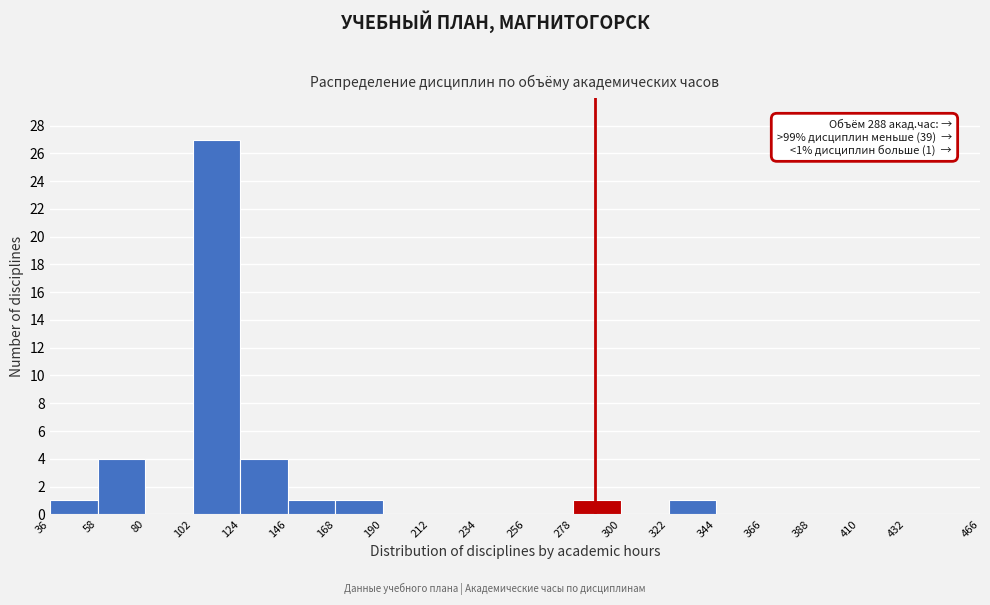

Which range on the x-axis has the tallest bar?

102 to 124